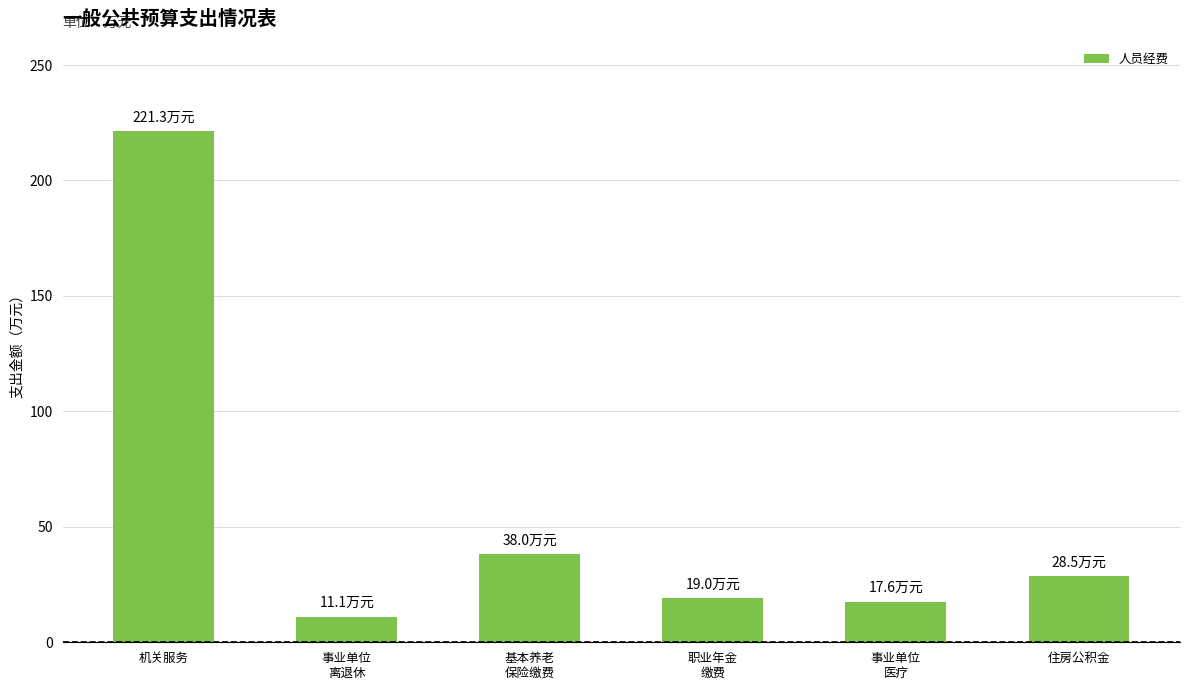

How many data points does each series have?

6